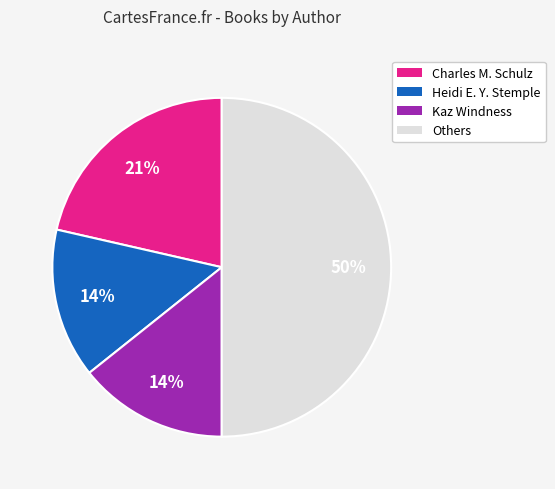

To the nearest percent, what is the average slice percentage?

25%